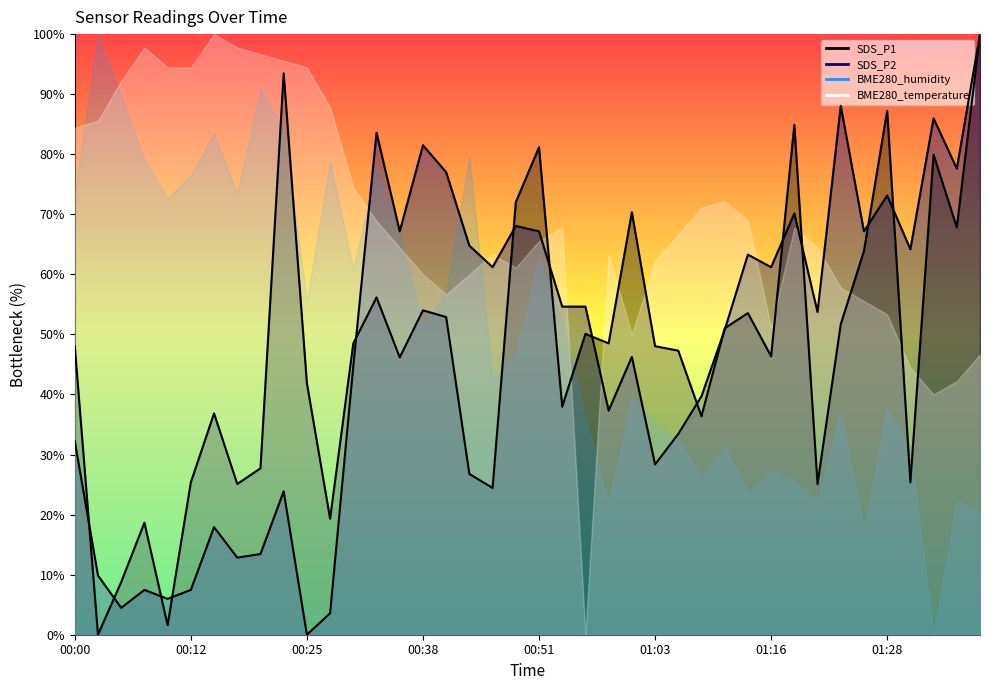

True or false: SDS_P2 and SDS_P1 intersect in this chart.

True